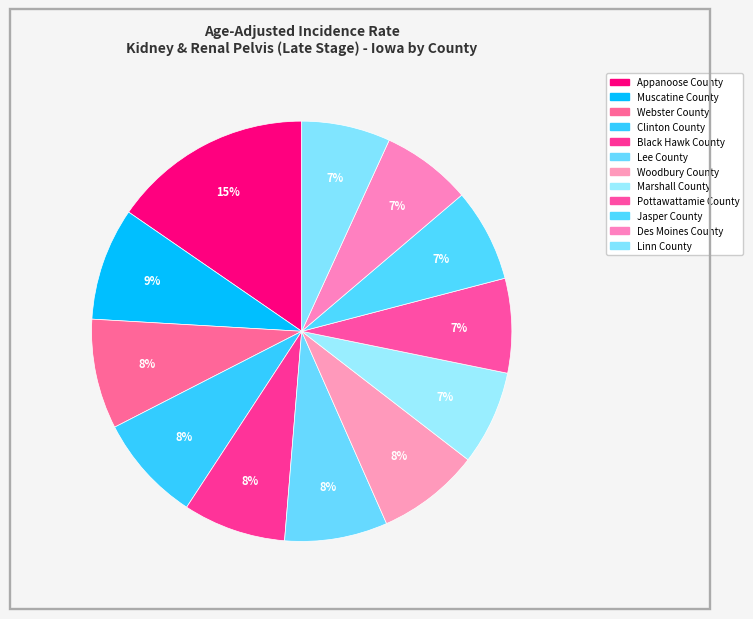

Is there any slice that represents more than half of the pie?

No